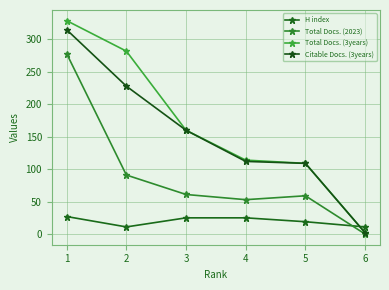

Which series has the widest spread of values?

Total Docs. (3years)